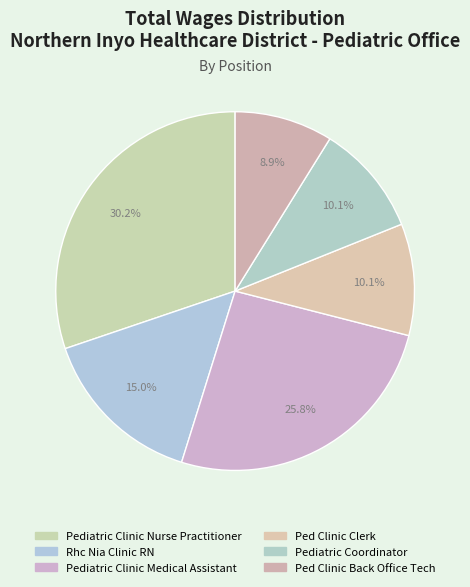

Count the number of slices in the pie.

6